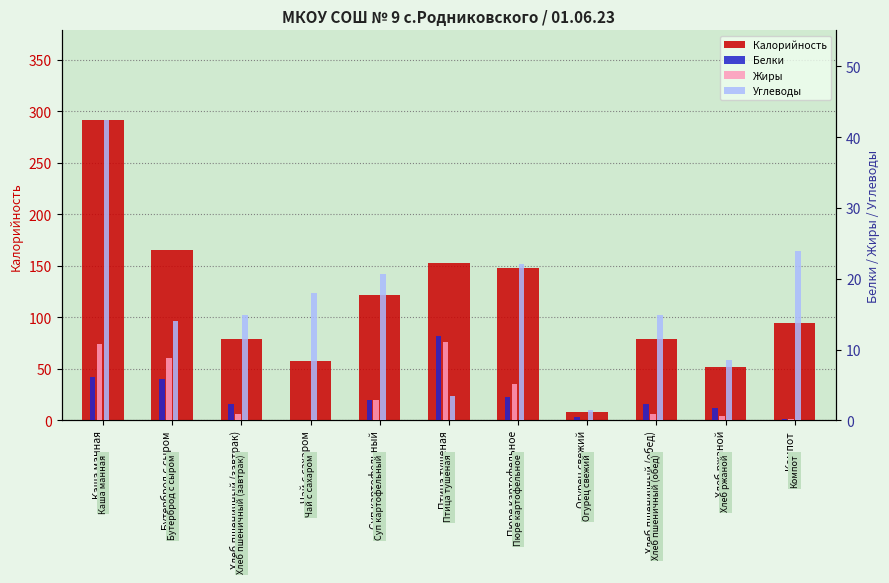

What are all the series names shown in the legend?

Калорийность, Белки, Жиры, Углеводы